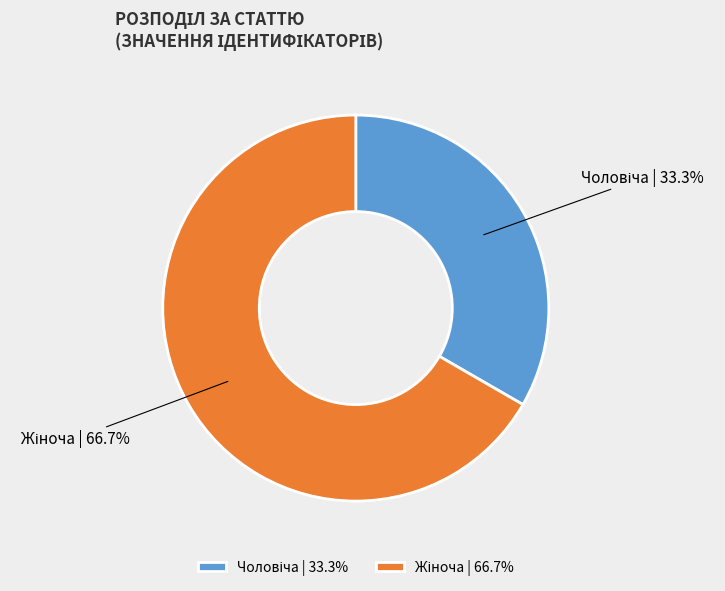

How many slices are in this pie chart?

2